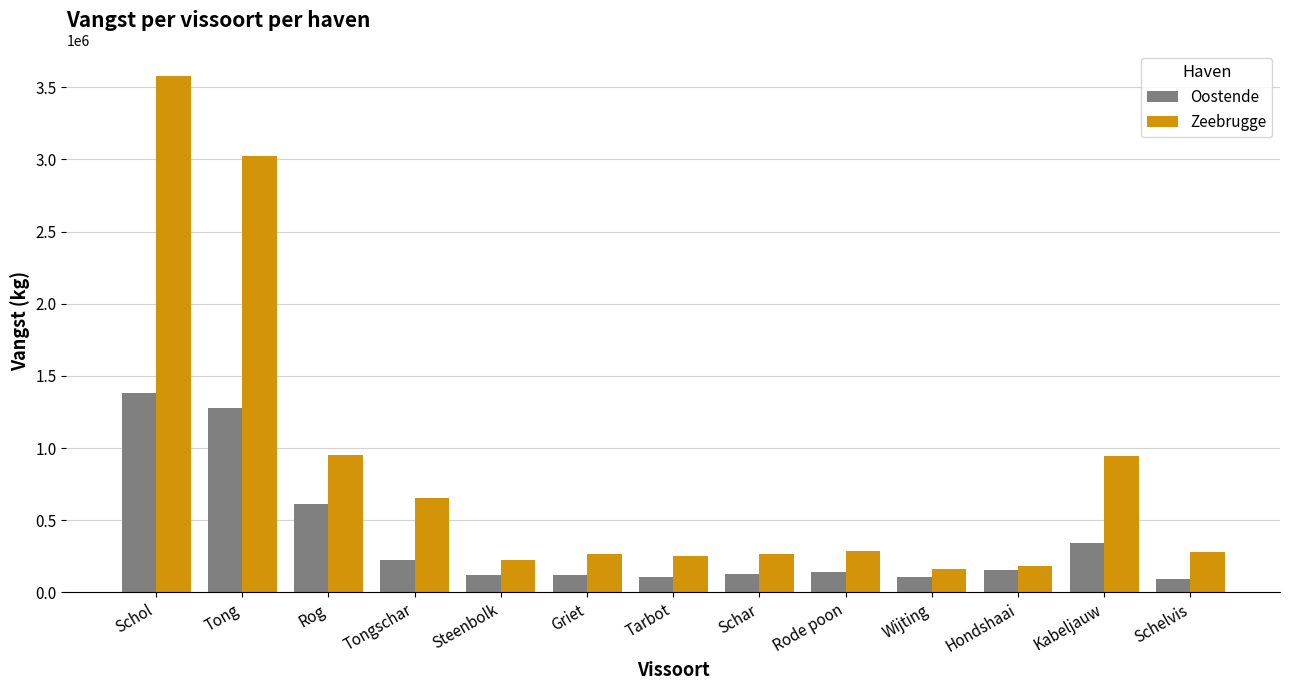

What is the label of the 1st bar from the right?

Schelvis